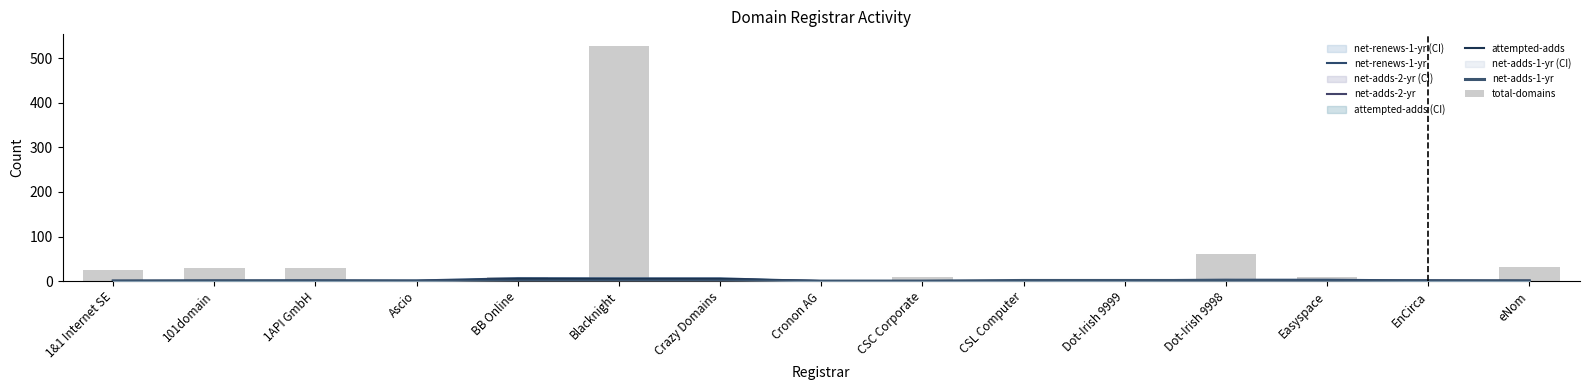

Reading left to right, extract all data points from this chart.

net-renews-1-yr: 1&1 Internet SE=0.0	101domain=1.0	1API GmbH=1.3	Ascio=1.3	BB Online=6.3	Blacknight=6.0	Crazy Domains=6.0	Cronon AG=0.0	CSC Corporate=0.0	CSL Computer=0.0	Dot-Irish 9999=1.7	Dot-Irish 9998=3.0	Easyspace=3.0	EnCirca=1.3	eNom=0.0
net-adds-2-yr: 1&1 Internet SE=0.3	101domain=0.3	1API GmbH=0.3	Ascio=0.0	BB Online=4.0	Blacknight=4.0	Crazy Domains=4.0	Cronon AG=0.0	CSC Corporate=0.0	CSL Computer=0.0	Dot-Irish 9999=0.0	Dot-Irish 9998=0.0	Easyspace=0.0	EnCirca=0.7	eNom=0.7
attempted-adds: 1&1 Internet SE=0.7	101domain=0.7	1API GmbH=0.7	Ascio=0.0	BB Online=4.7	Blacknight=4.7	Crazy Domains=4.7	Cronon AG=0.0	CSC Corporate=0.0	CSL Computer=0.0	Dot-Irish 9999=0.0	Dot-Irish 9998=0.0	Easyspace=0.0	EnCirca=1.0	eNom=1.0
net-adds-1-yr: 1&1 Internet SE=0.0	101domain=0.0	1API GmbH=0.0	Ascio=0.0	BB Online=0.0	Blacknight=0.0	Crazy Domains=0.0	Cronon AG=0.0	CSC Corporate=0.0	CSL Computer=1.3	Dot-Irish 9999=1.3	Dot-Irish 9998=1.3	Easyspace=0.0	EnCirca=0.0	eNom=0.0
total-domains: 1&1 Internet SE=24.0	101domain=30.0	1API GmbH=29.0	Ascio=3.0	BB Online=10.0	Blacknight=528.0	Crazy Domains=2.0	Cronon AG=3.0	CSC Corporate=9.0	CSL Computer=3.0	Dot-Irish 9999=1.0	Dot-Irish 9998=61.0	Easyspace=10.0	EnCirca=1.0	eNom=32.0